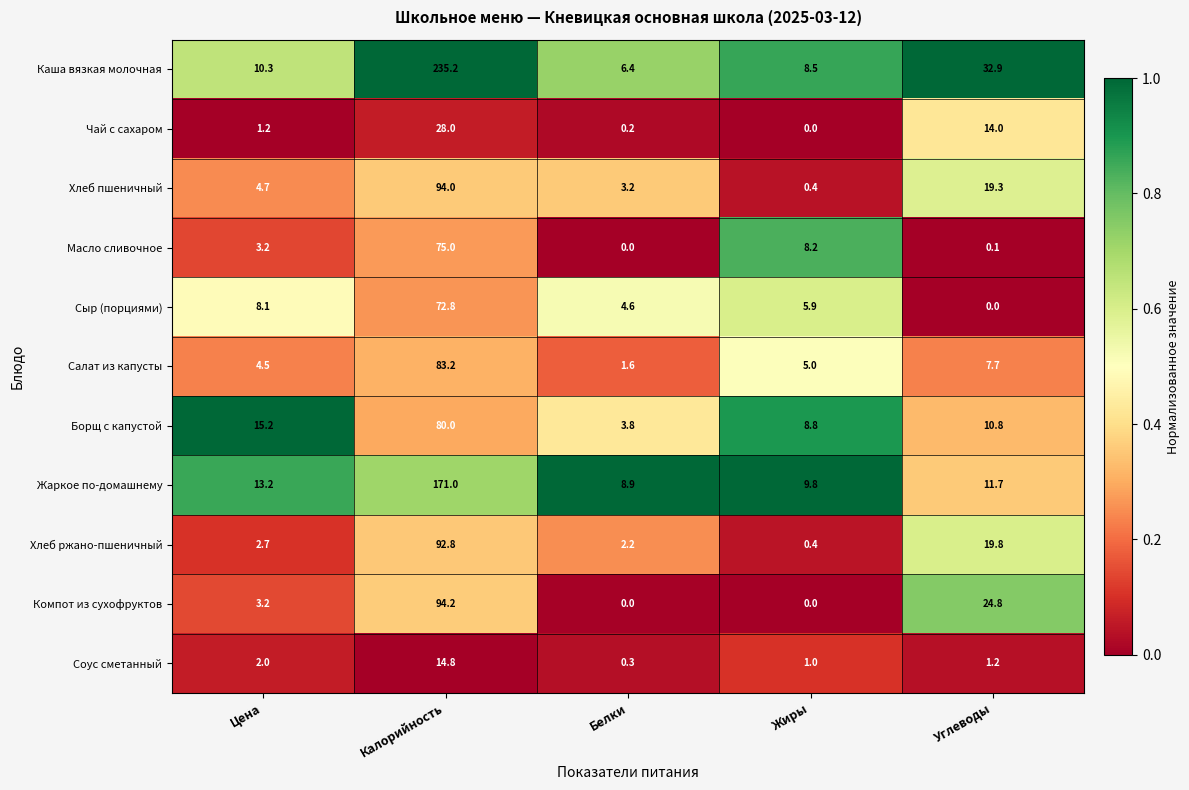

At which category is the sum across all series the highest?

Калорийность